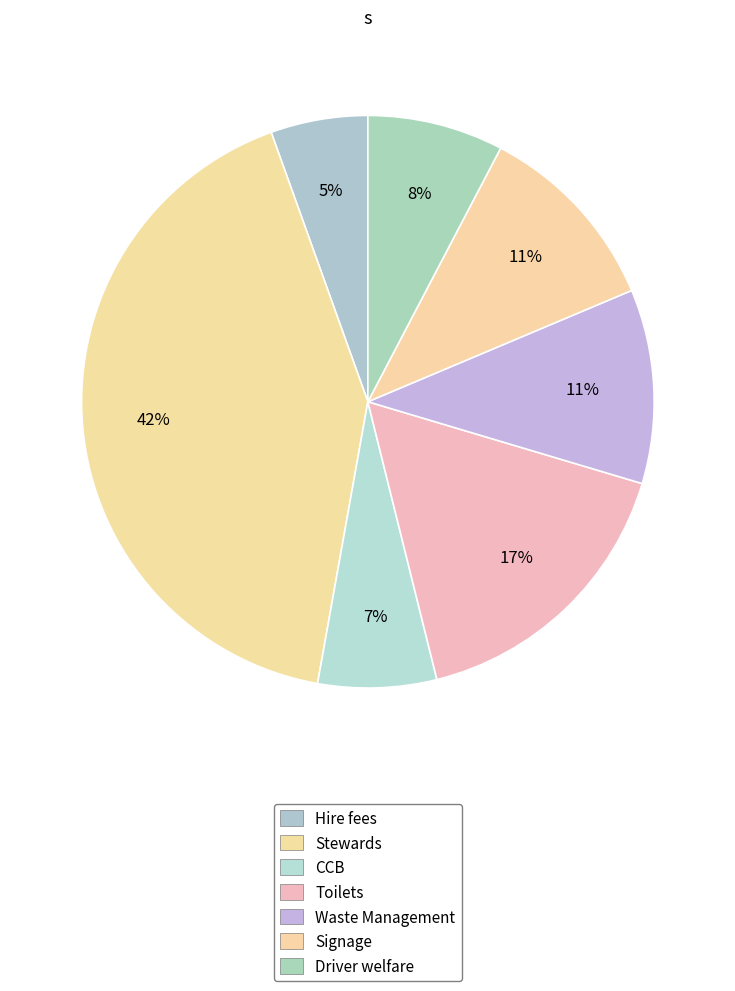

Is Signage the majority of the pie?

No